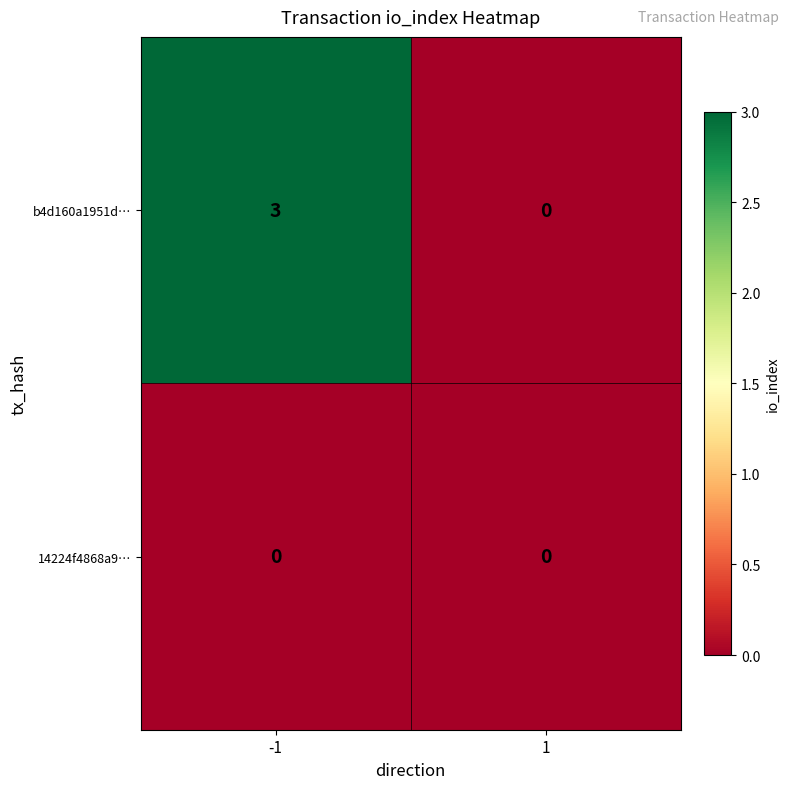

The b4d160a1951d… series shows 2 at 1. True or false?

False